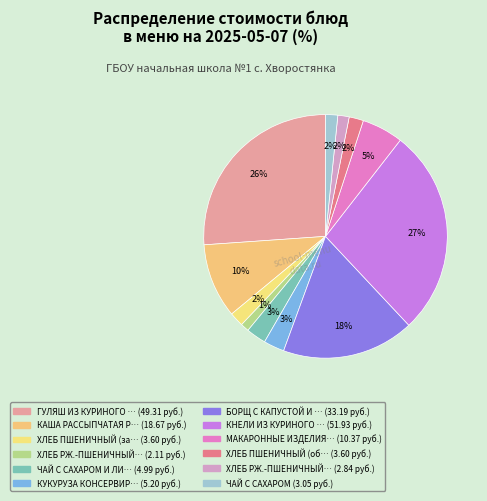

How many segments does this pie chart have?

12